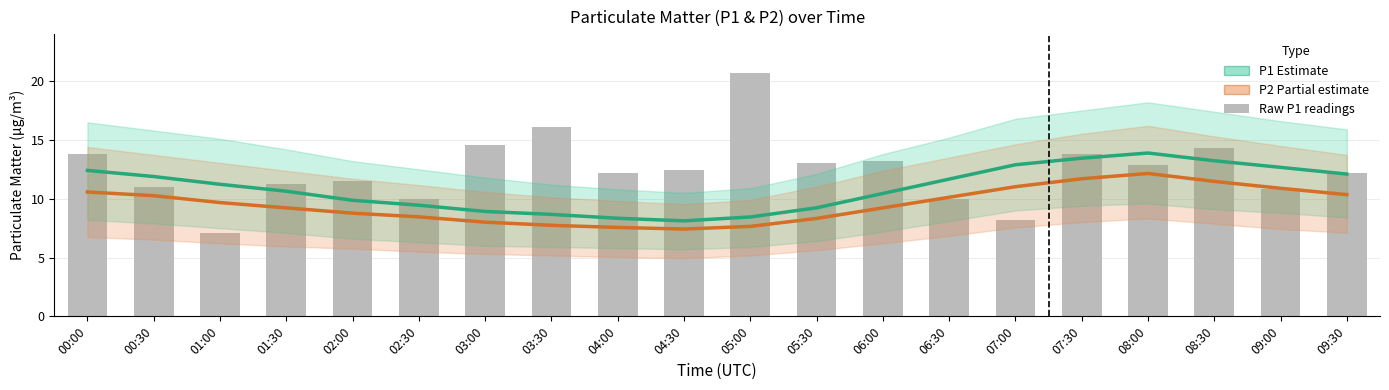

Count the number of data series in this chart.

3